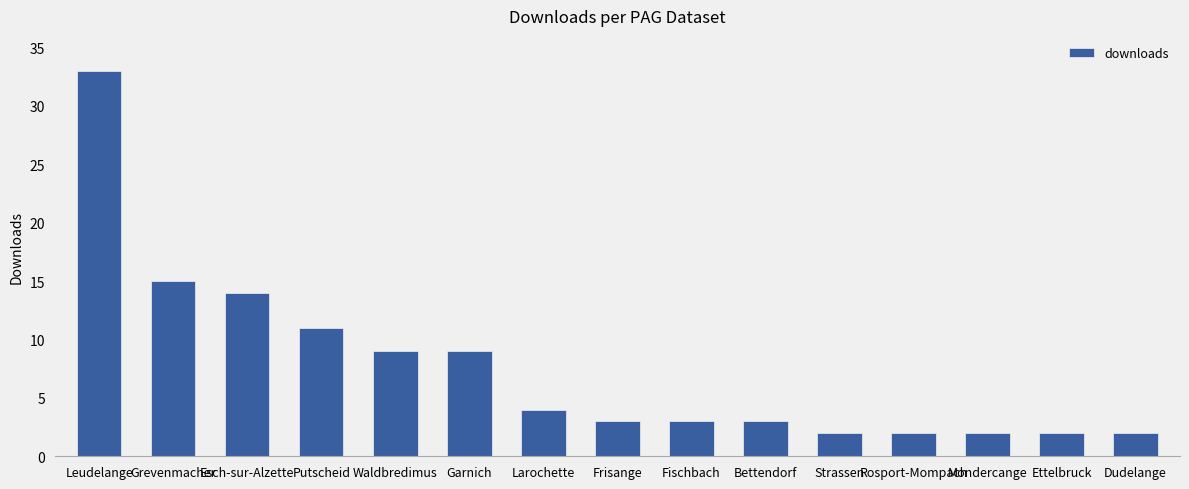

What is the average value?

8